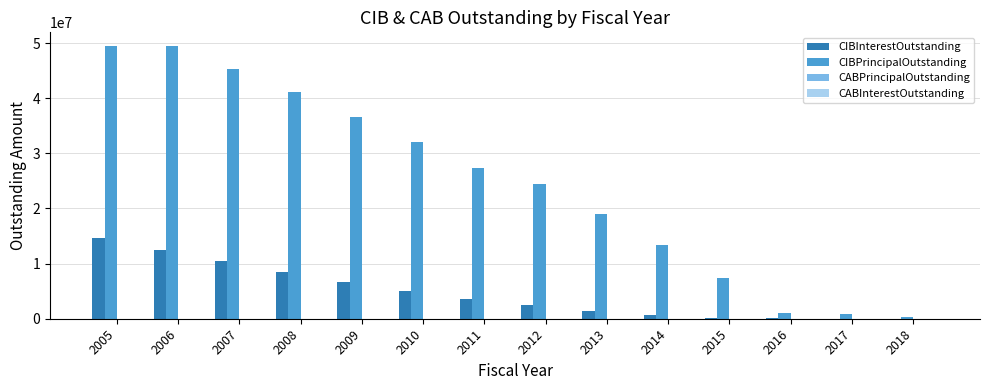

What is the spread (max minus min) of values at 2016?

1054940.0